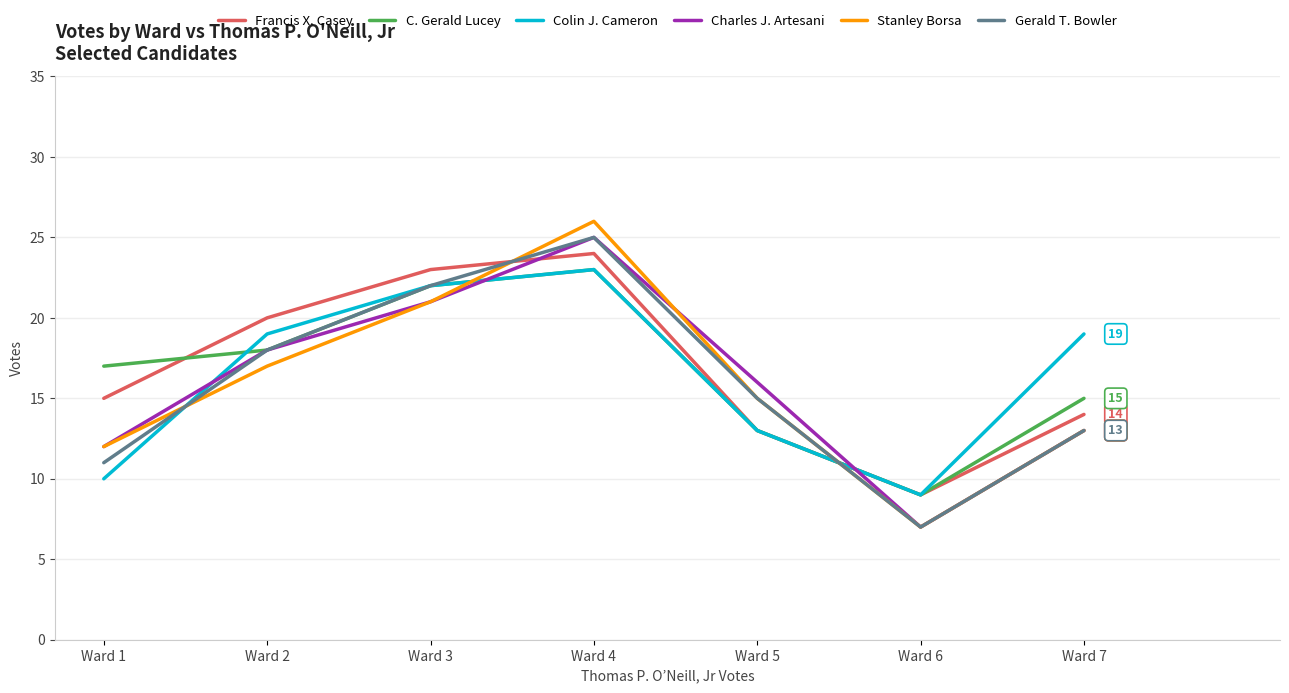

Rank the categories by Francis X. Casey value from highest to lowest.

Ward 4, Ward 3, Ward 2, Ward 1, Ward 7, Ward 5, Ward 6